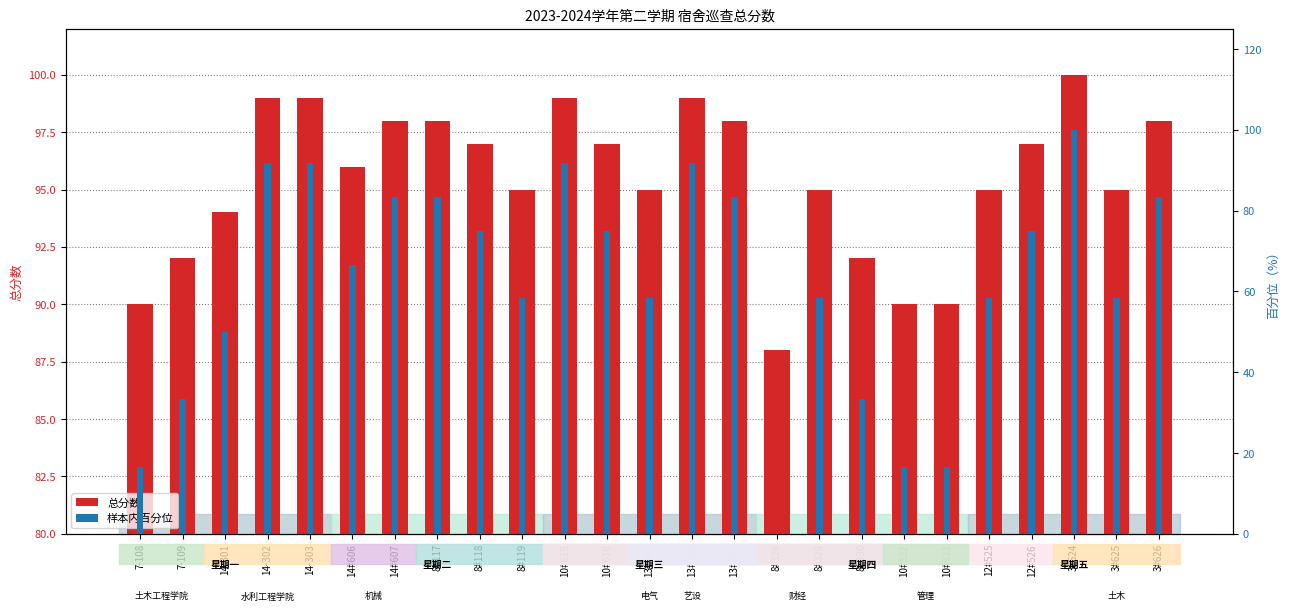

Which series has the largest range (max minus min)?

样本内百分位